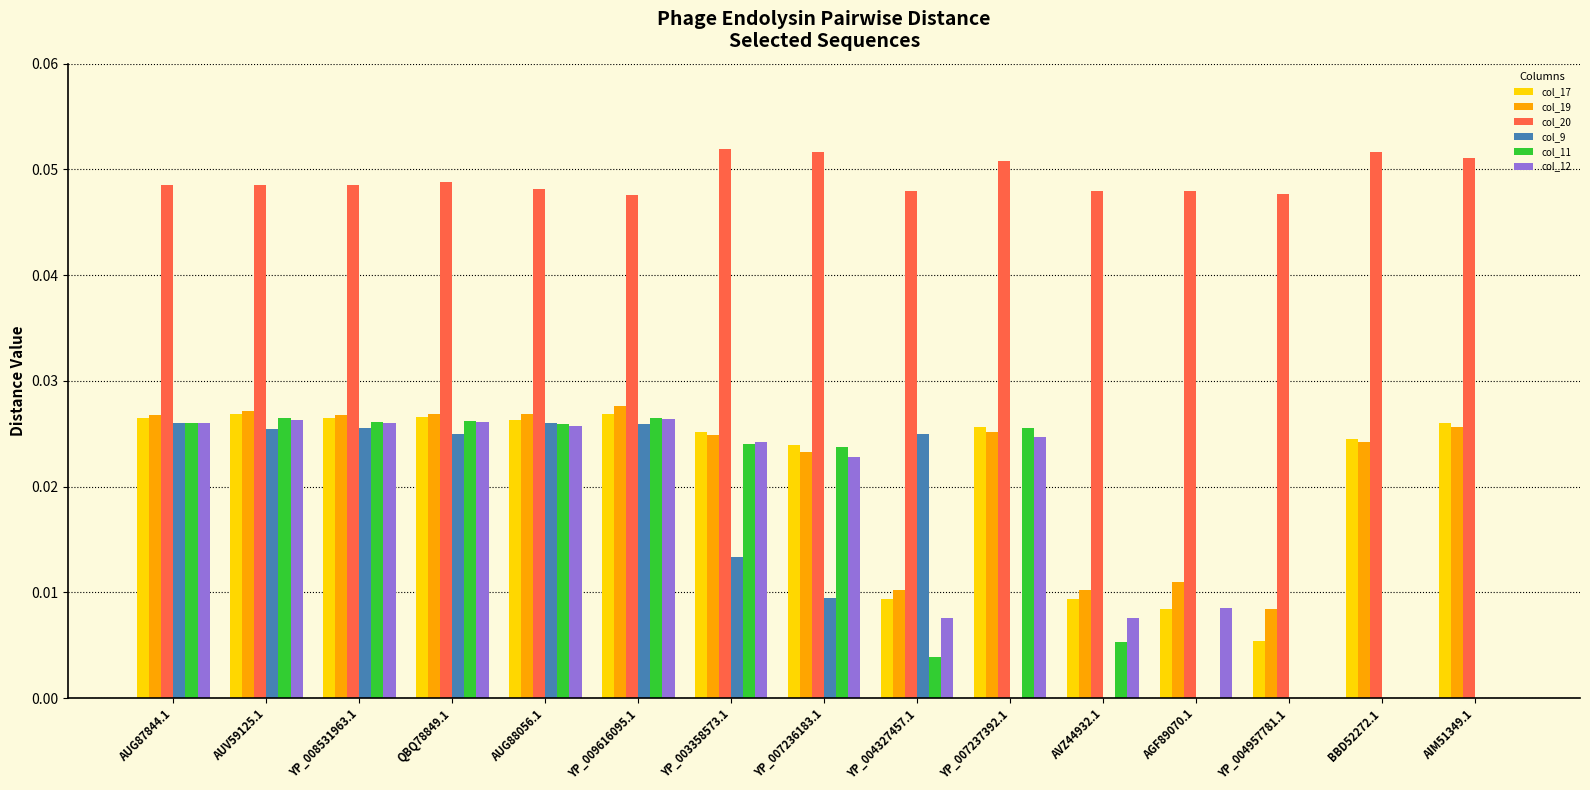

How many distinct data groups are displayed?

6